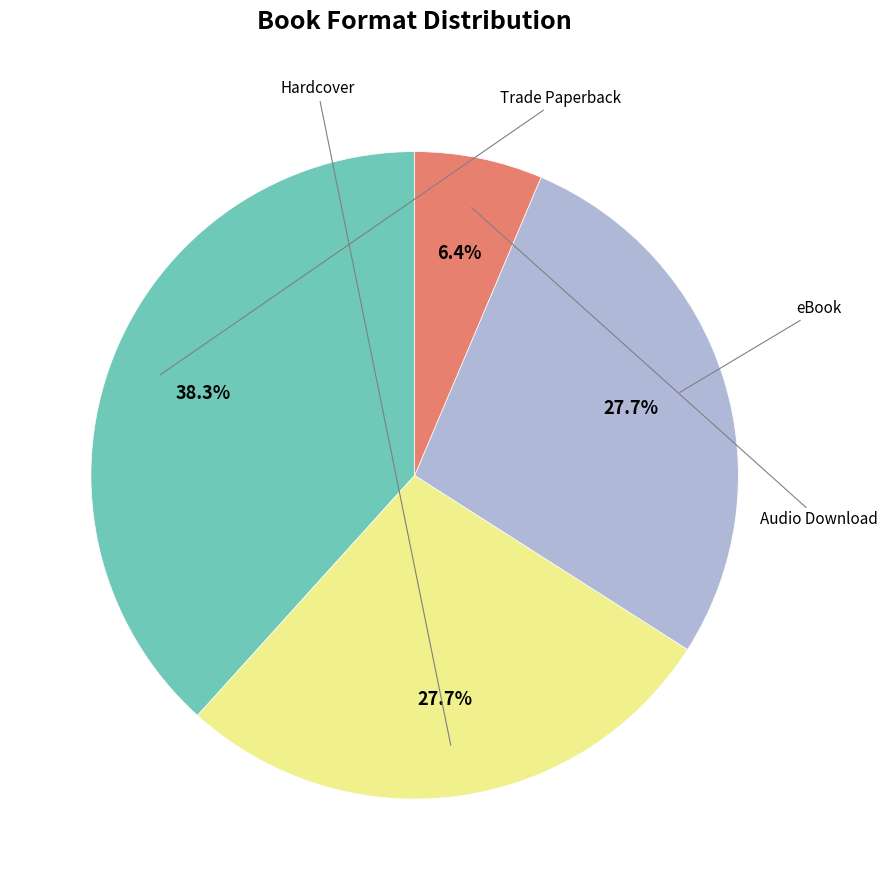

Does any single category account for the majority?

No